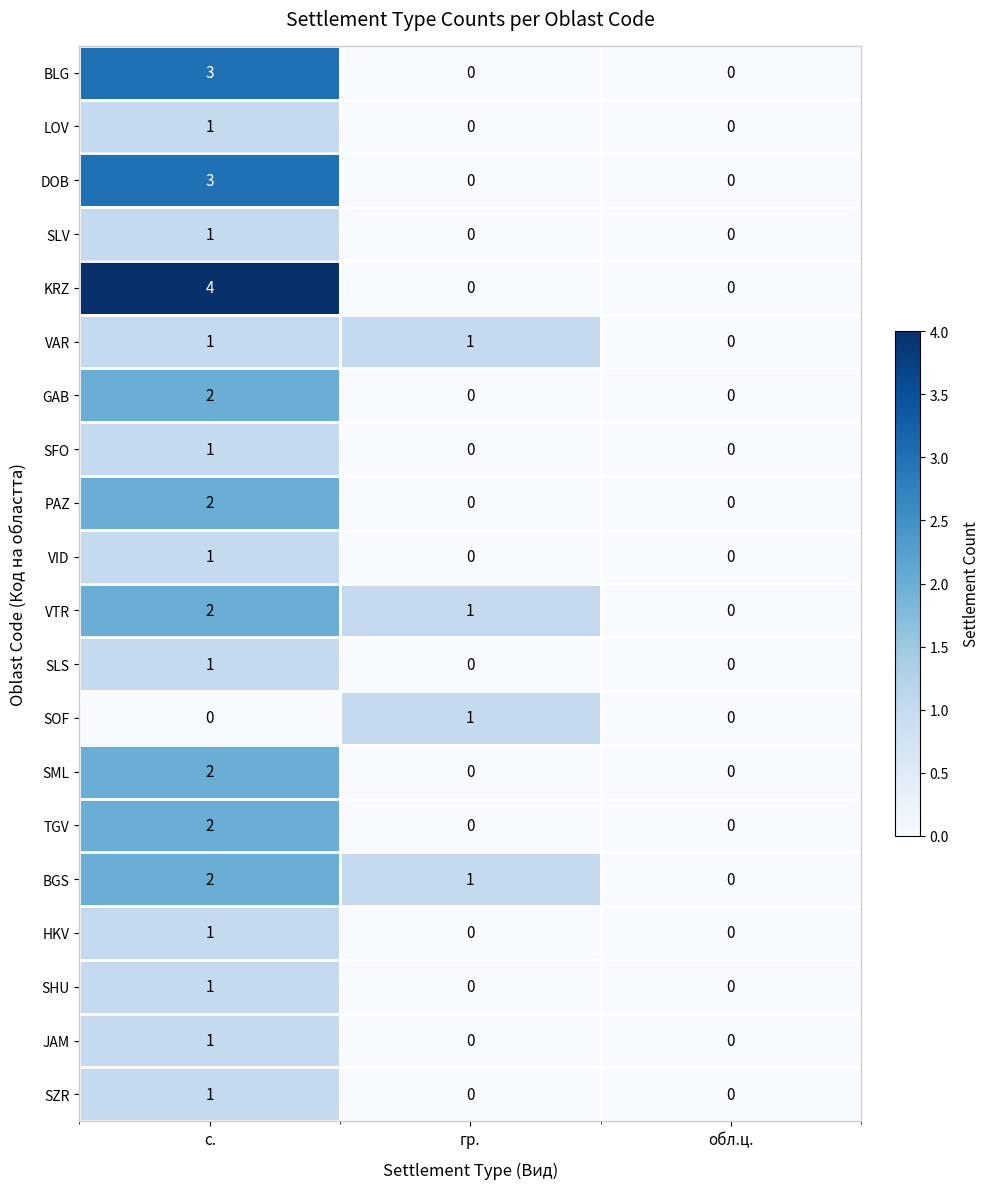

True or false: VTR has a value of 2 at с..

True